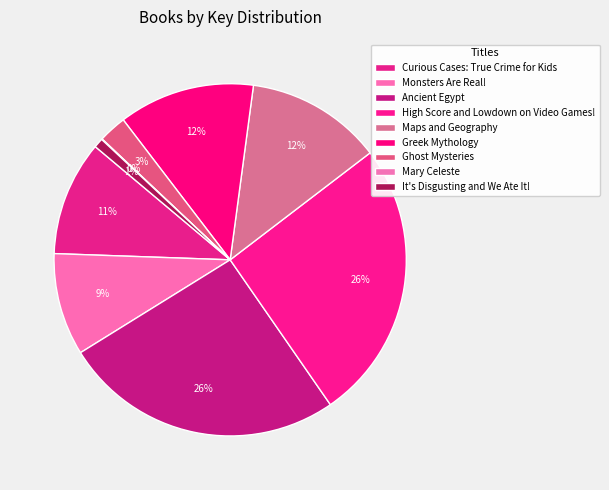

Combined, what portion of the pie is Mary Celeste and It's Disgusting and We Ate It!?

0.9%